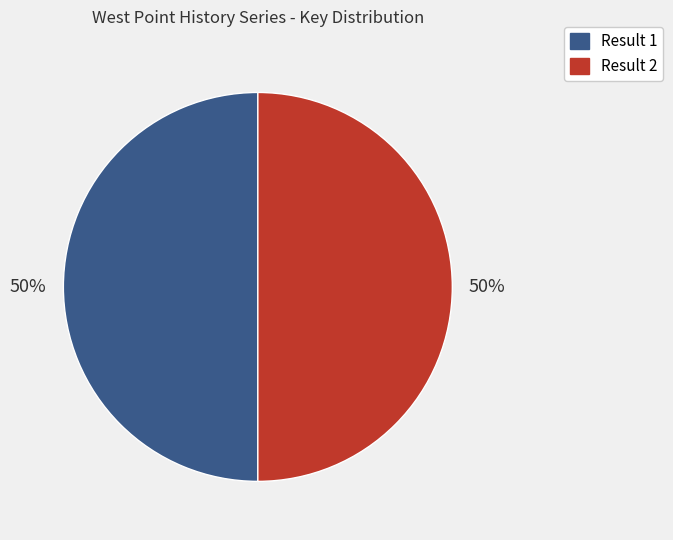

True or false: Result 1 accounts for 50% of the total.

True